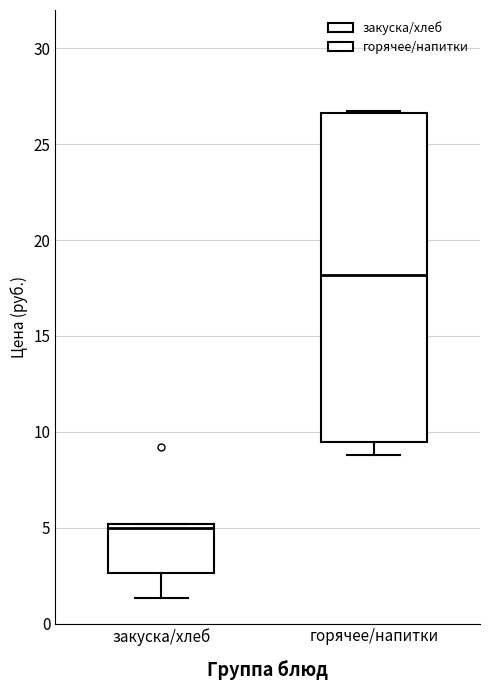

Which box is the tallest, from its lower edge to its upper edge?

горячее/напитки